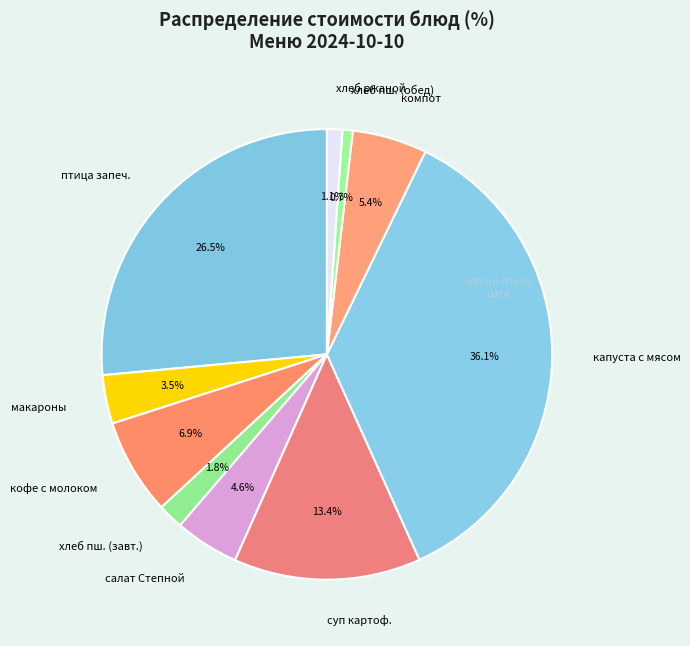

Between макароны and хлеб пш. (обед), which is larger?

макароны